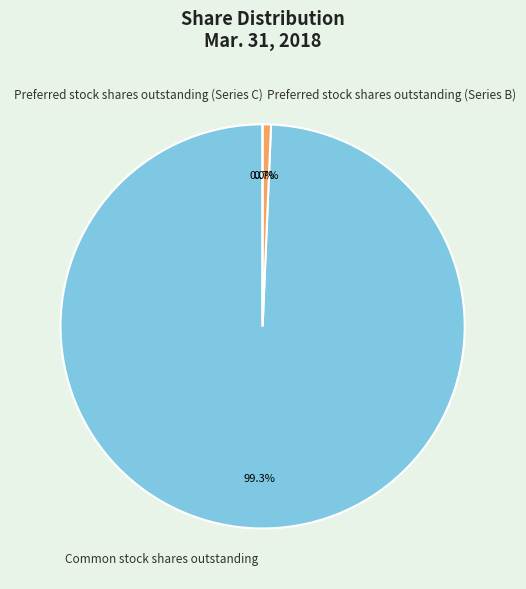

Is the sum of Common stock shares outstanding and Preferred stock shares outstanding (Series B) greater than half?

Yes